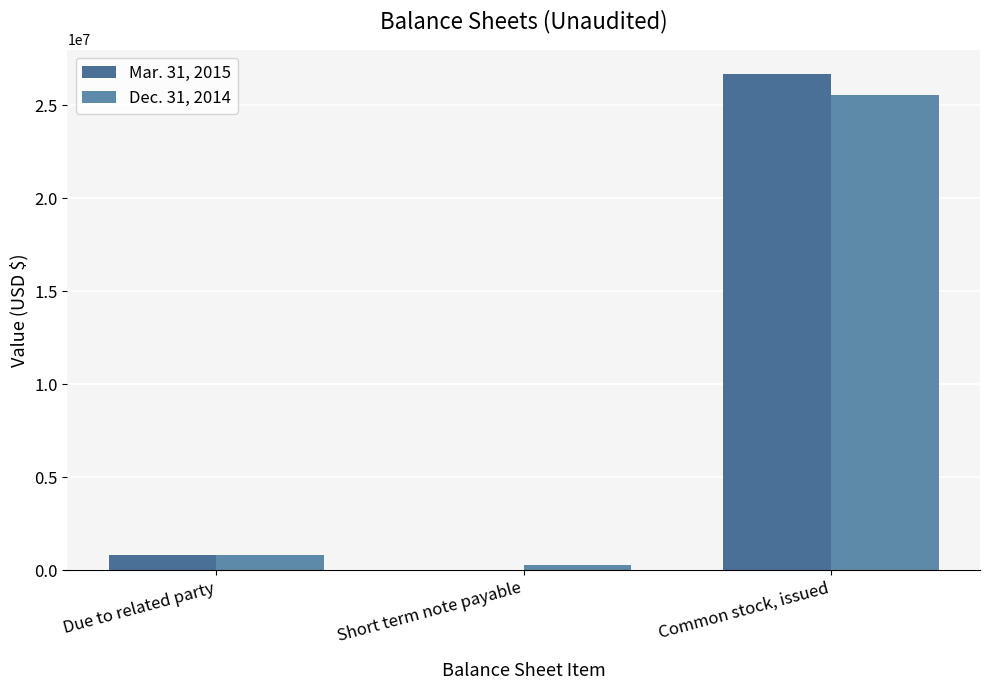

The Dec. 31, 2014 series shows 788520 at Due to related party. True or false?

True